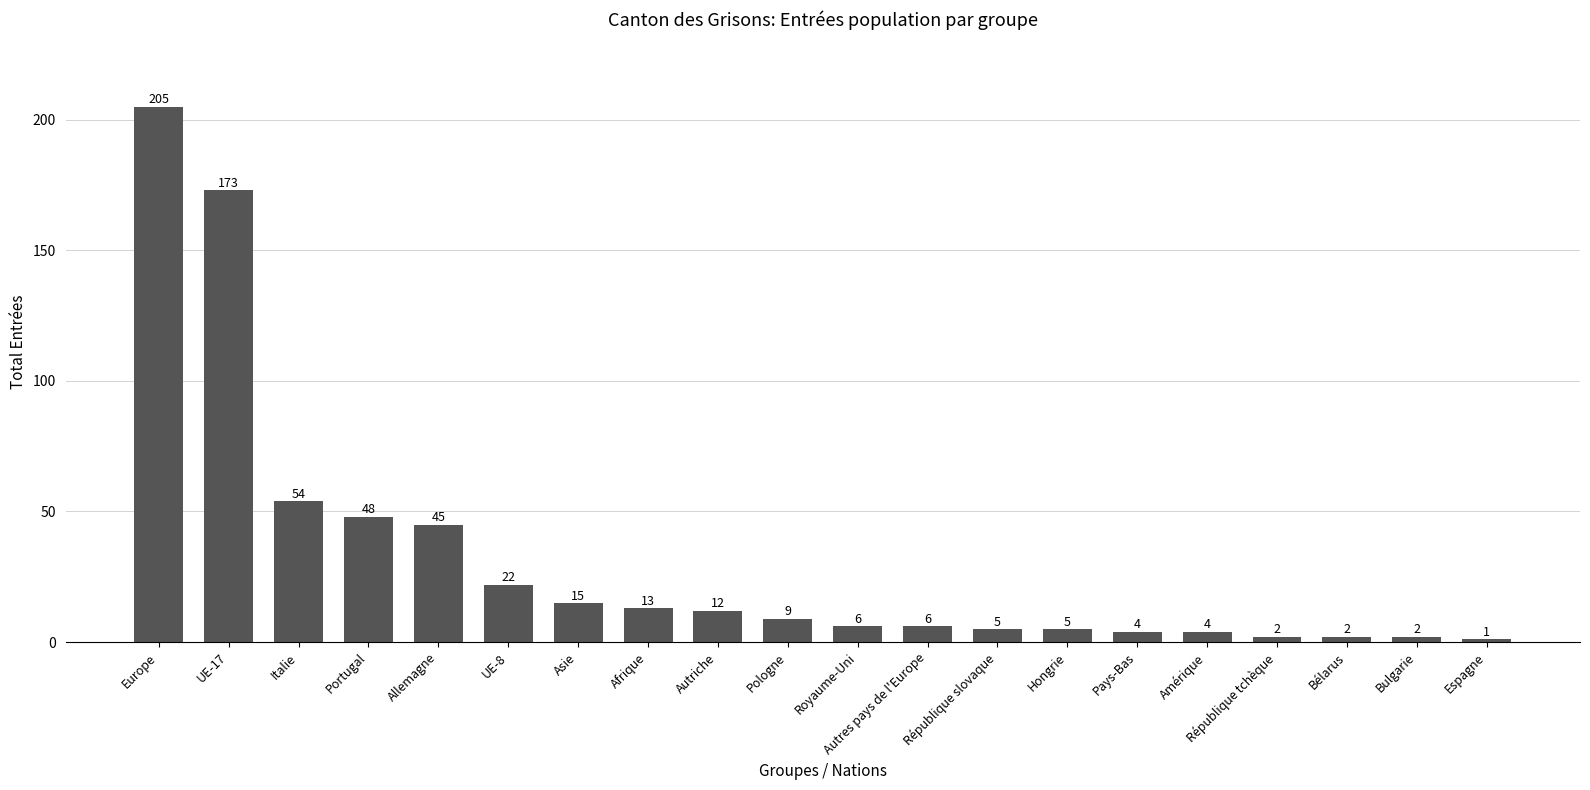

What is the label of the 14th bar from the right?

Asie